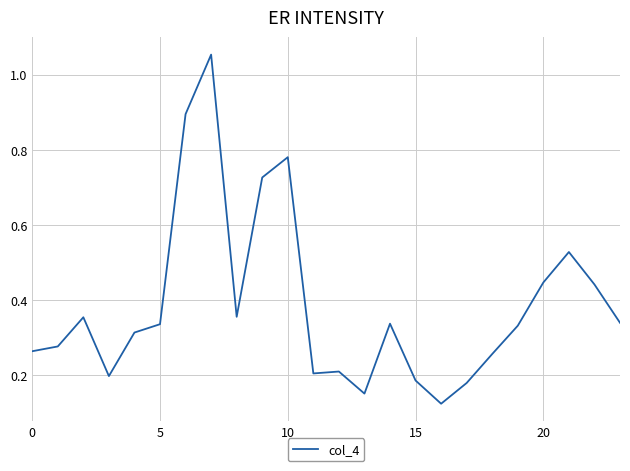

What is the difference between the maximum and minimum values?

0.9